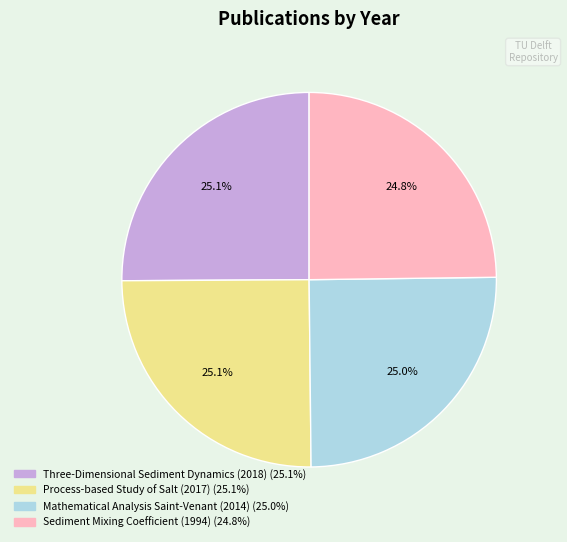

How much of the chart is everything except Process-based Study of Salt (2017)?

74.9%